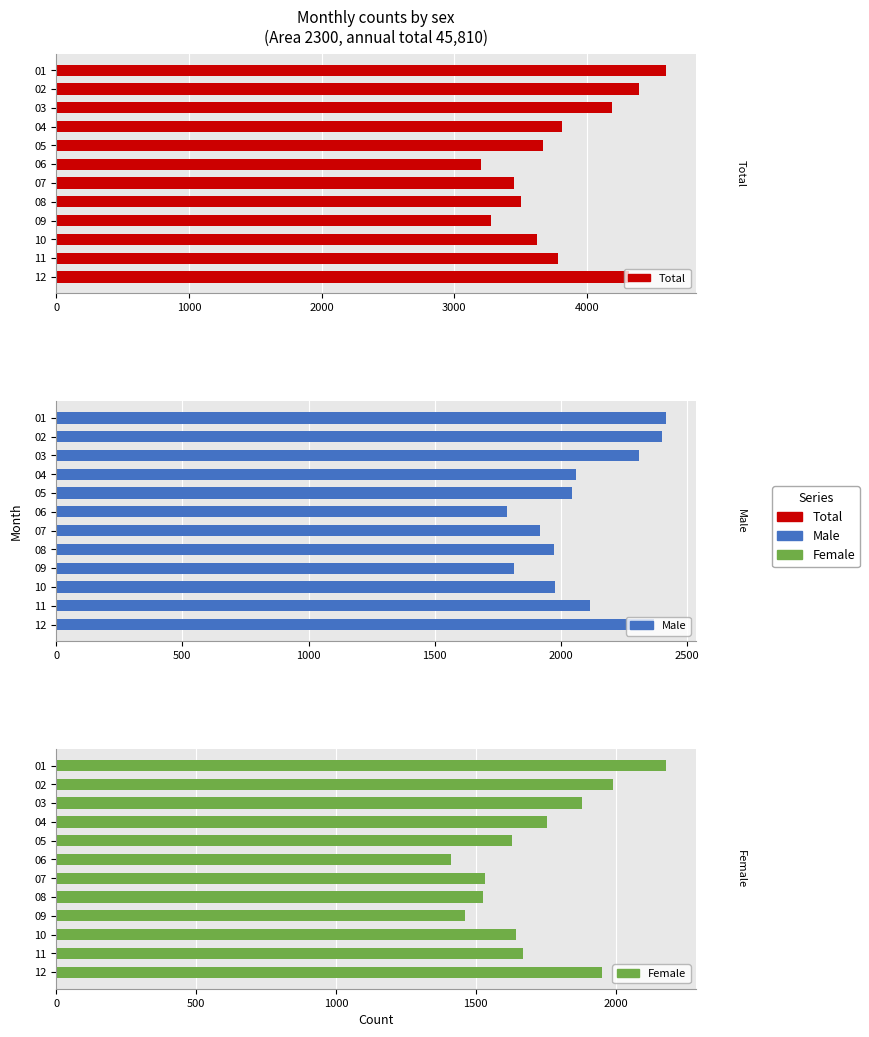

What are all the series names shown in the legend?

Total, Male, Female